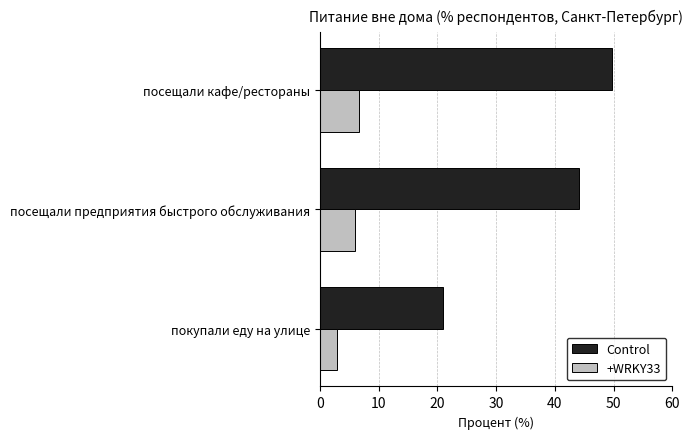

Count the number of categories in the chart.

3